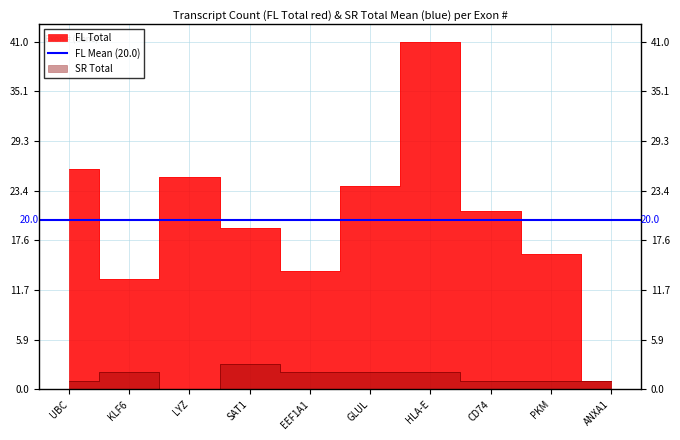

What is the label of the 7th point from the left?

HLA-E